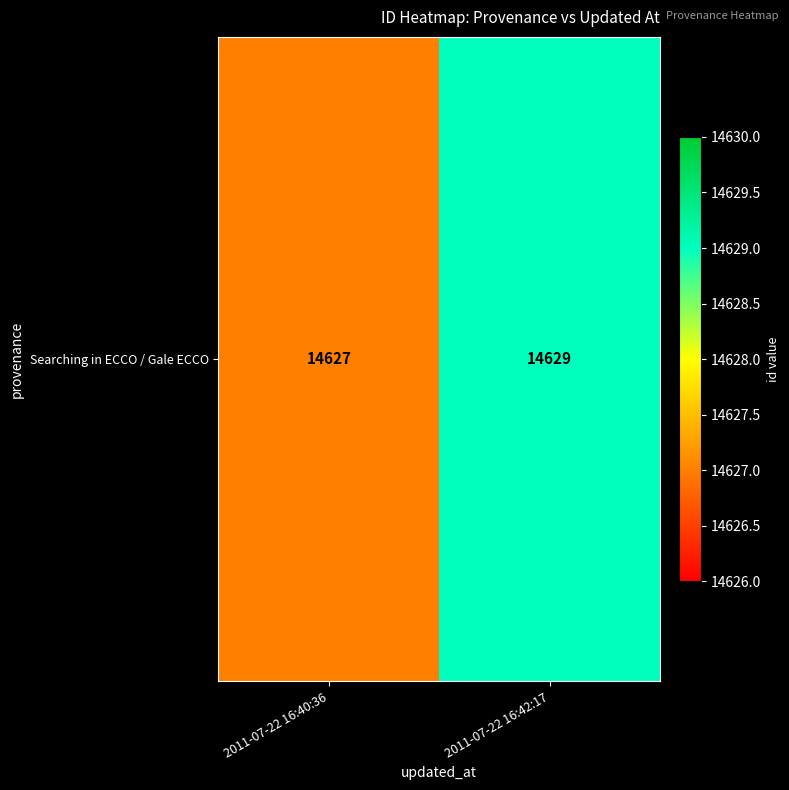

Where is the data nearest to the value 14628?

2011-07-22 16:40:36